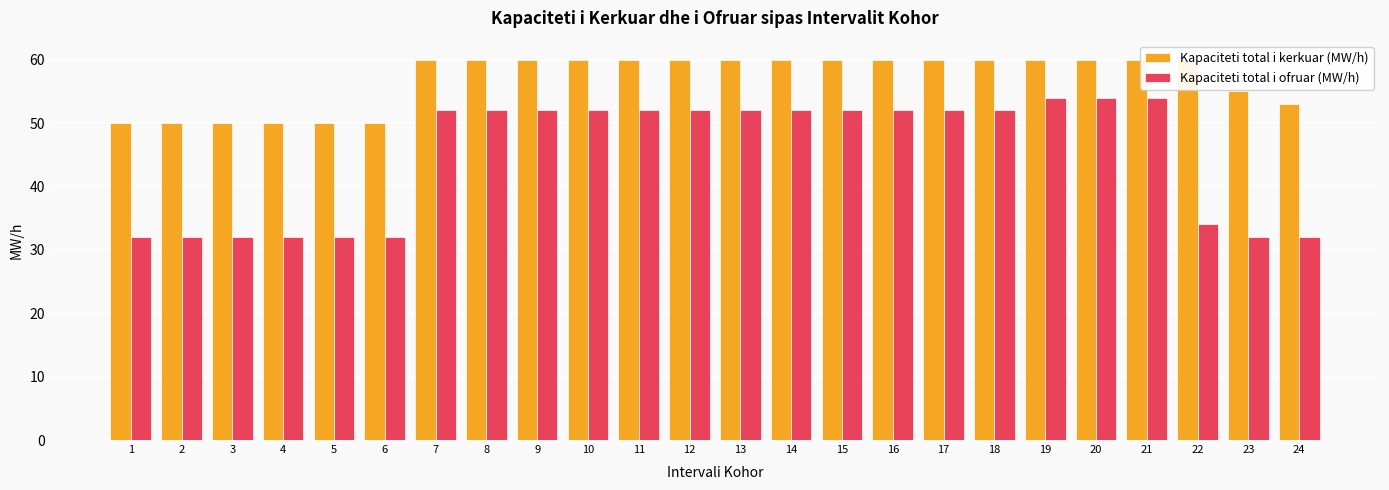

The Kapaciteti total i kerkuar (MW/h) series shows 38 at 21. True or false?

False